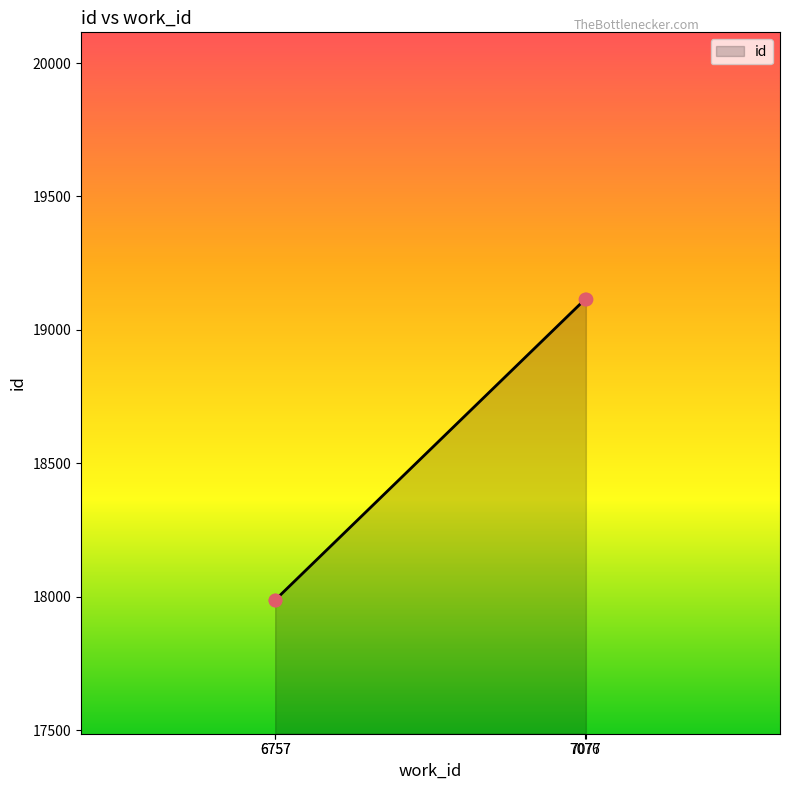

What is the change in value from 6757 to 7077?

+1127